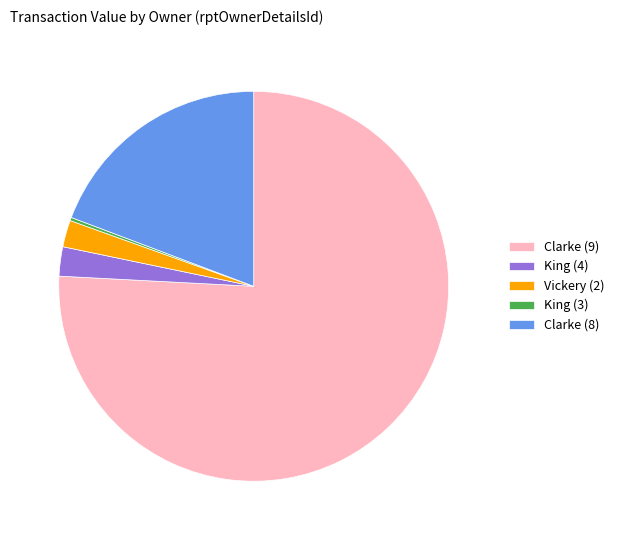

Is it true that Clarke (9) is 90% of the pie?

False